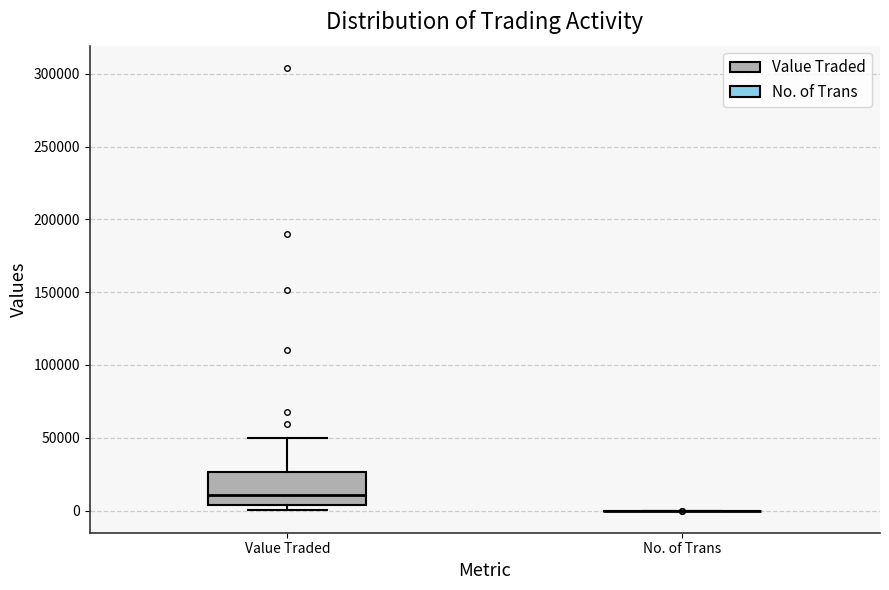

Reading left to right, read every box against the y-axis: the position of its median line, the range the box covers, and the ends of its whiskers. The values are not printed on the chart, so give them approximately, as read against the axis.

Value Traded: median 10000, box 5000 to 25000, whiskers 0 to 50000
No. of Trans: box collapsed to a line at 0, whiskers 0 to 0